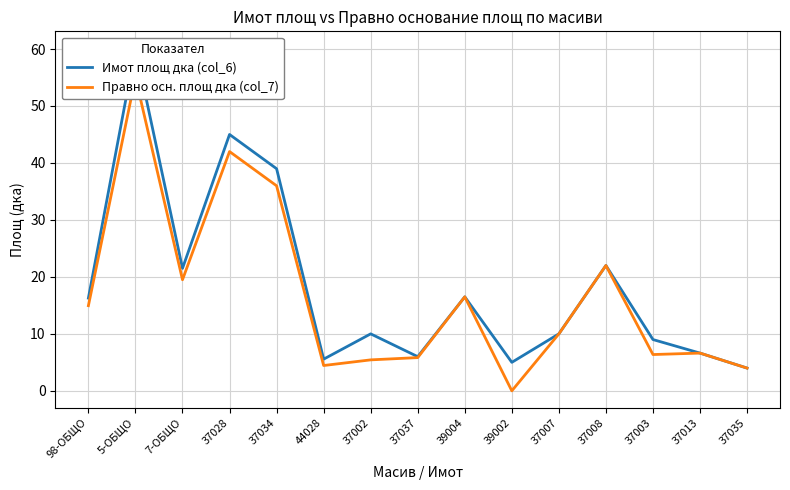

How many categories are shown in the chart?

15